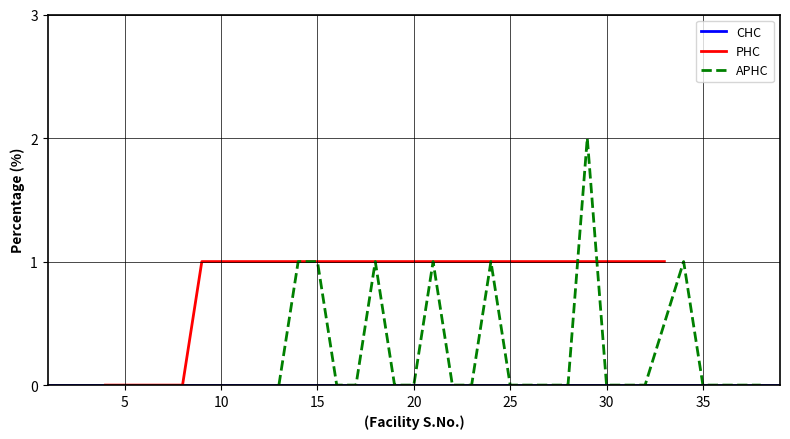

What are all the series names shown in the legend?

CHC, PHC, APHC